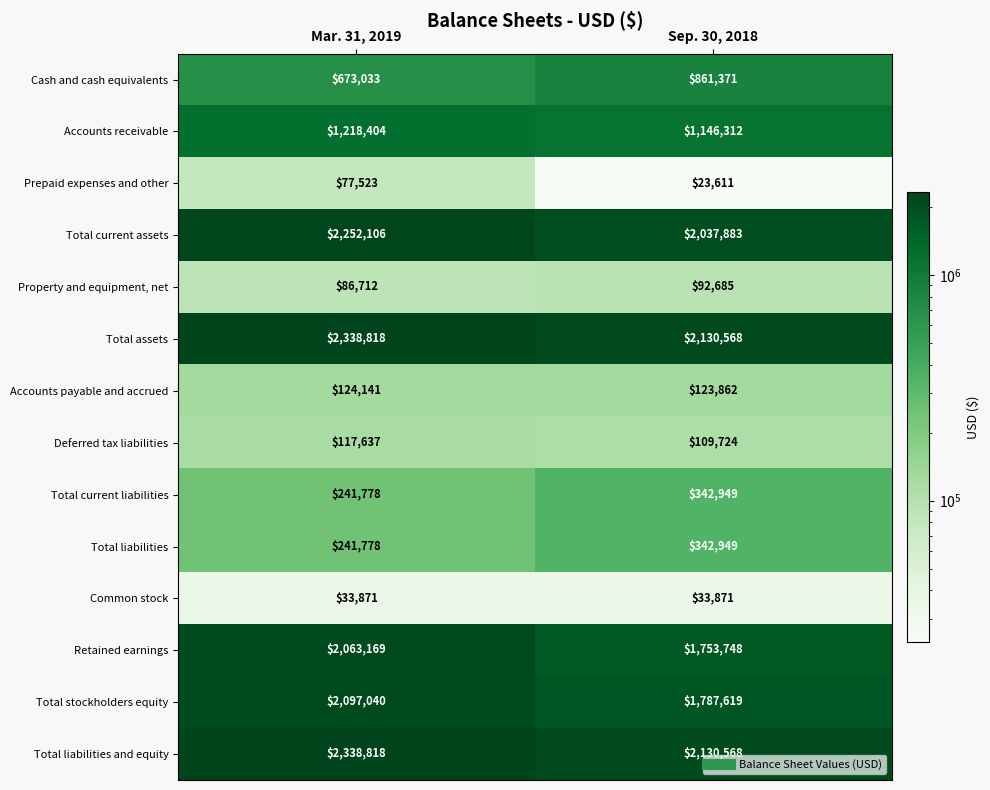

Rank the categories by Accounts receivable value from highest to lowest.

Mar. 31, 2019, Sep. 30, 2018